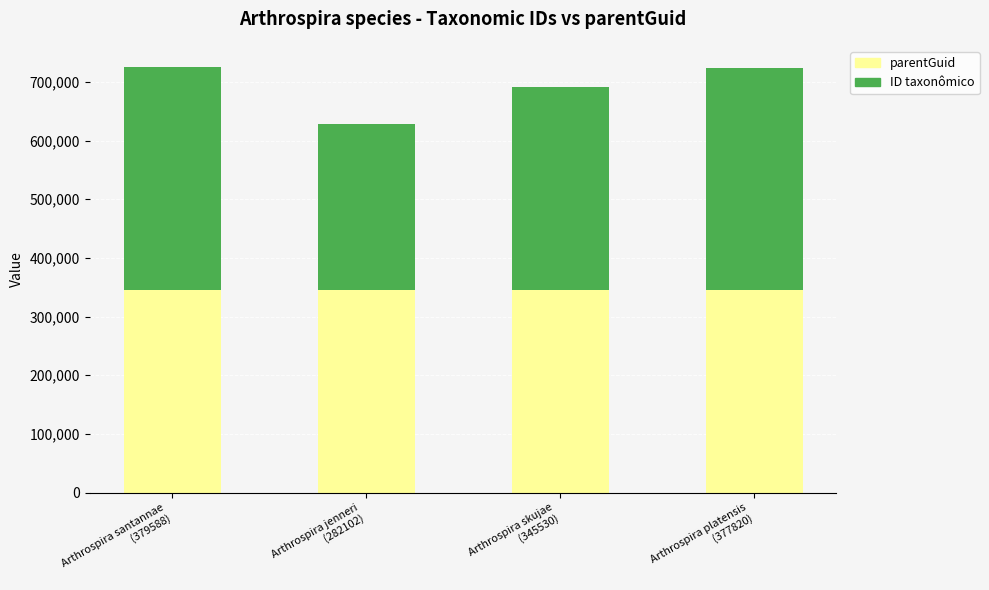

What is the maximum value for parentGuid?

345526